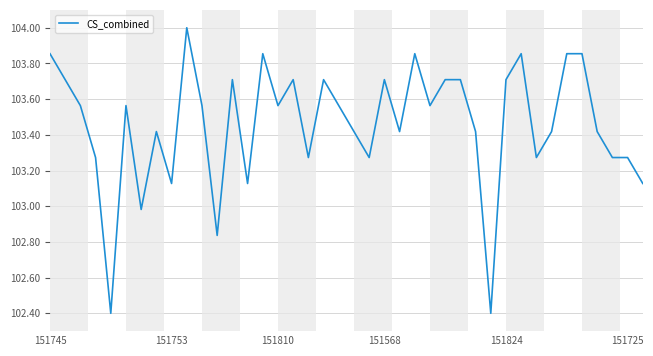

What is the maximum value shown in the chart?

104.0